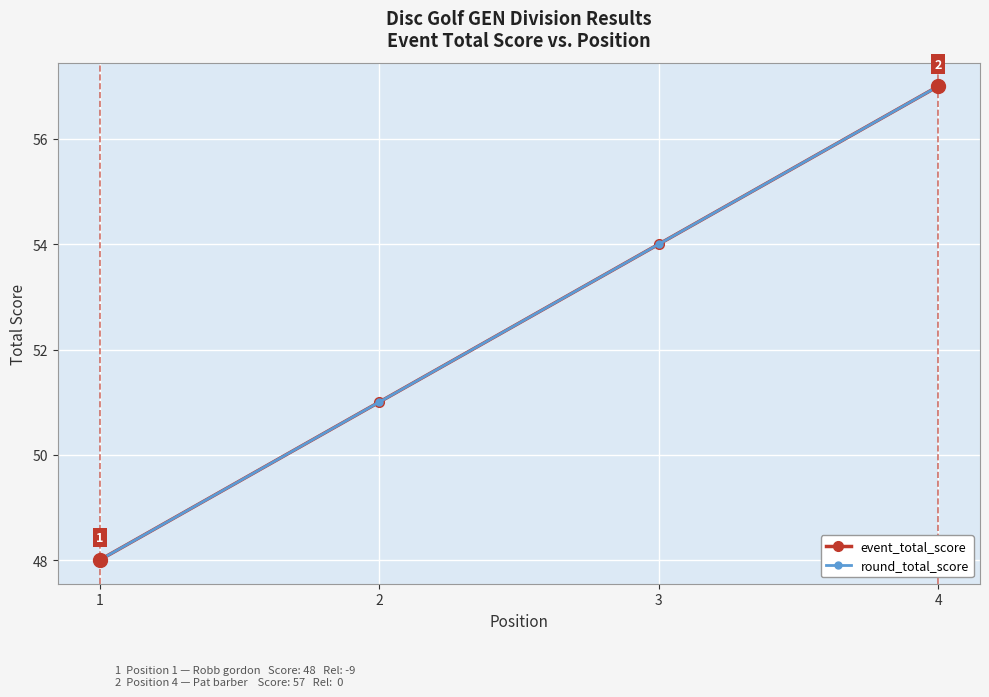

Reading right to left, transcribe all the data shown in this chart.

event_total_score: 57	54	51	48
round_total_score: 57	54	51	48